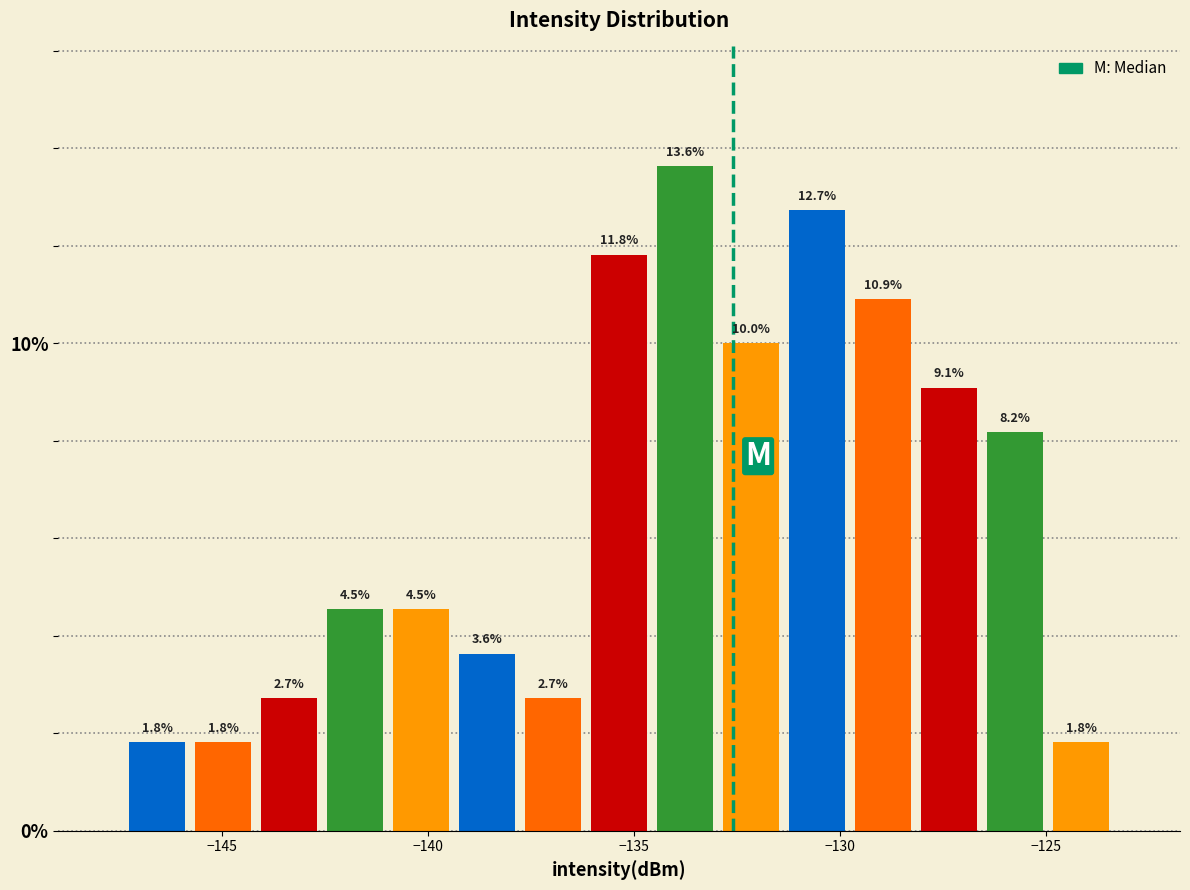

Read against the x-axis, roughly where is the centre of the tallest bar?

-134.0